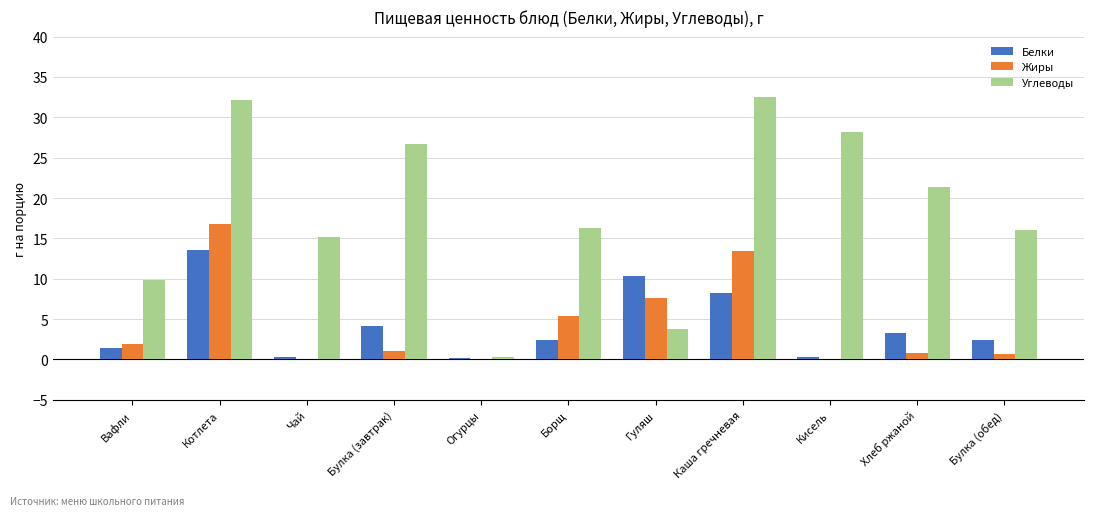

How many series are shown in this chart?

3